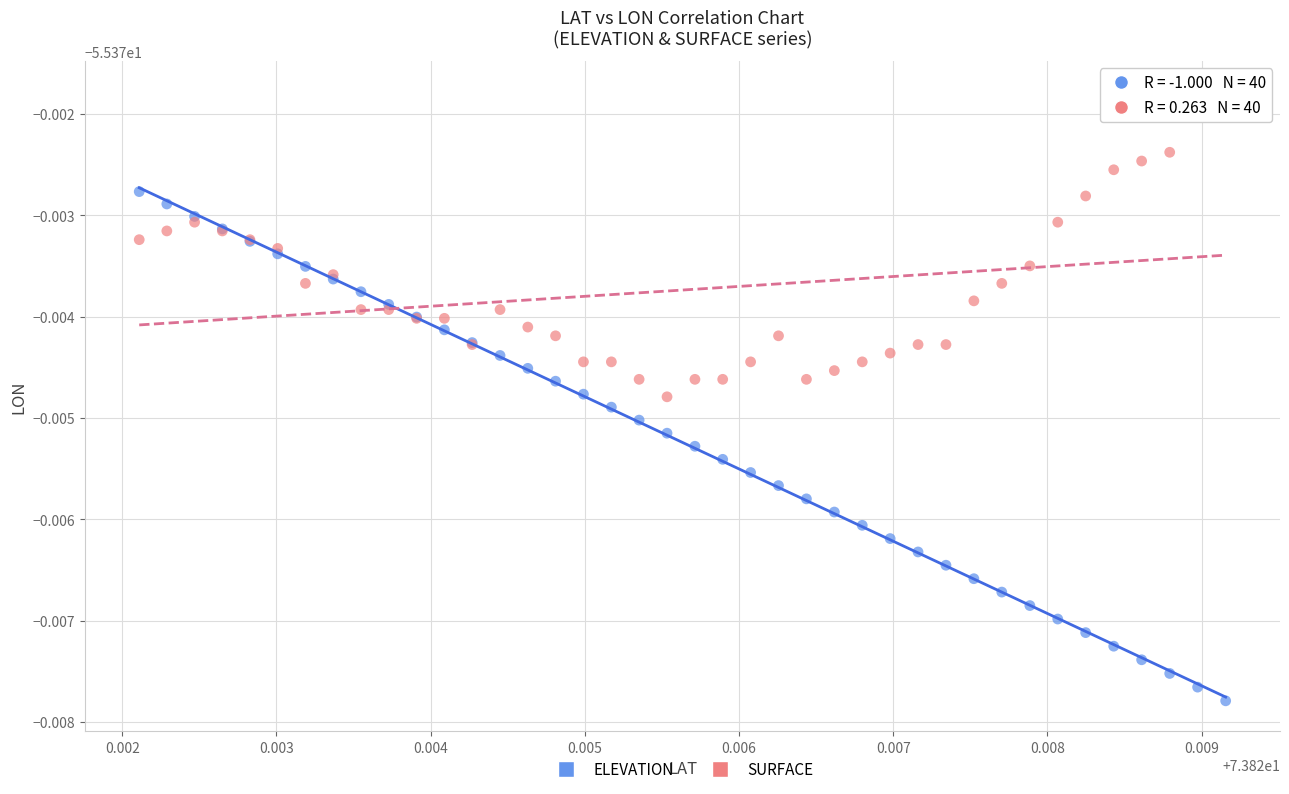

Which series reaches the maximum Y coordinate?

SURFACE